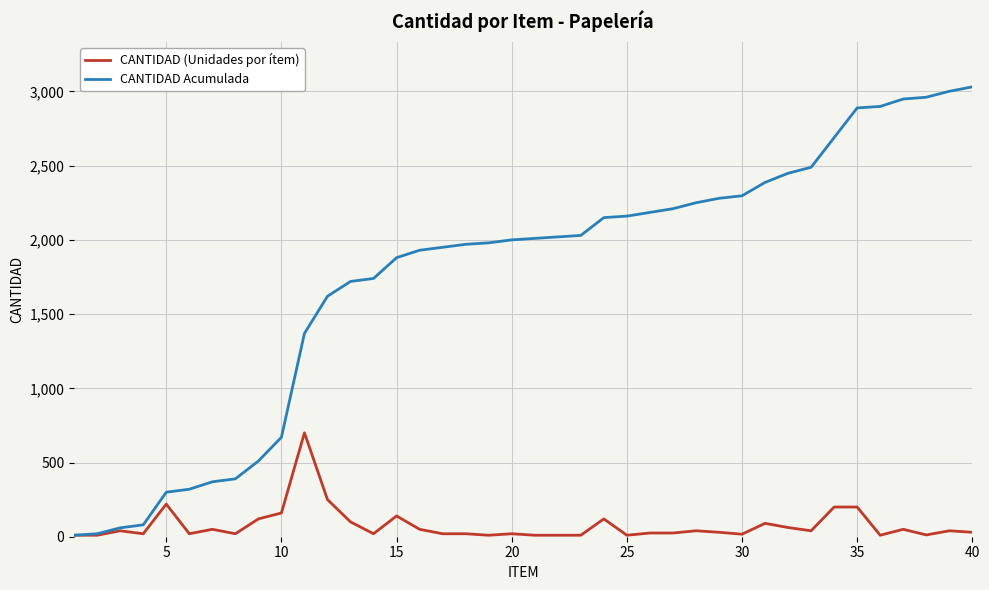

Which series has the widest spread of values?

CANTIDAD Acumulada